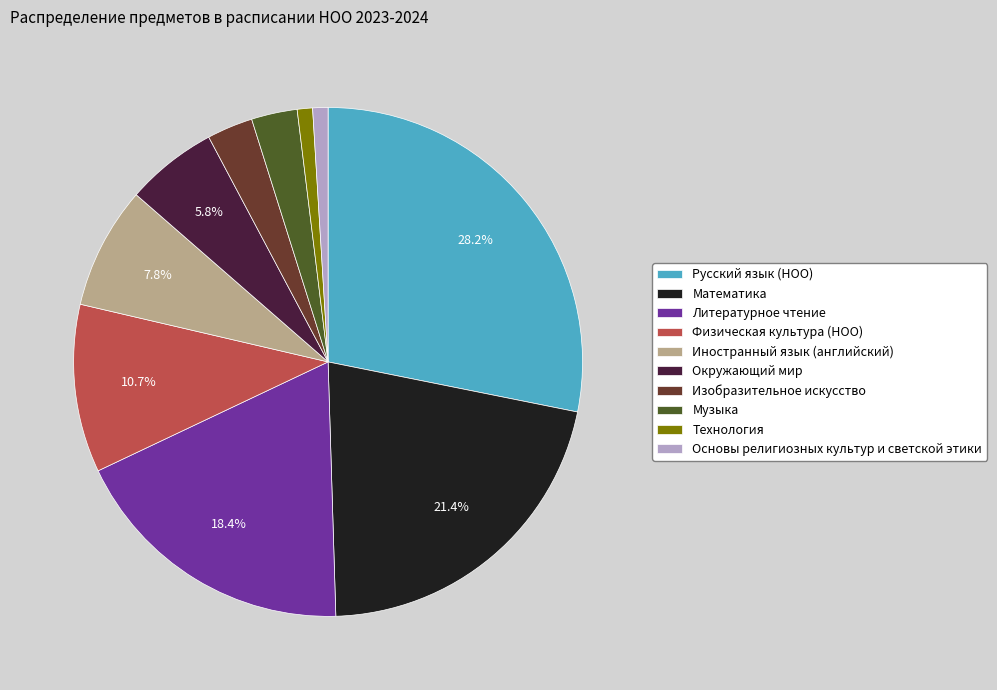

What portion of the pie excludes Русский язык (НОО)?

71.8%